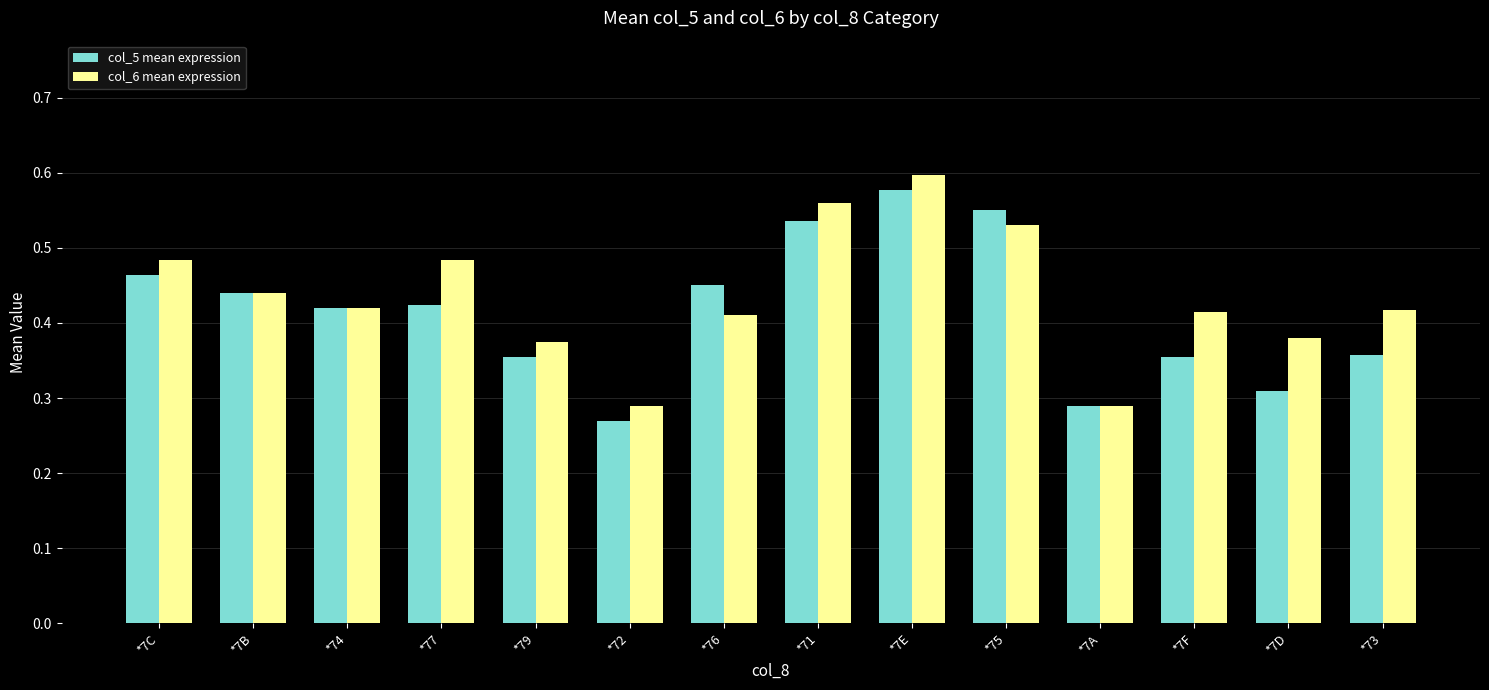

Between *7A and *7D, which series saw the biggest shift?

col_6 mean expression